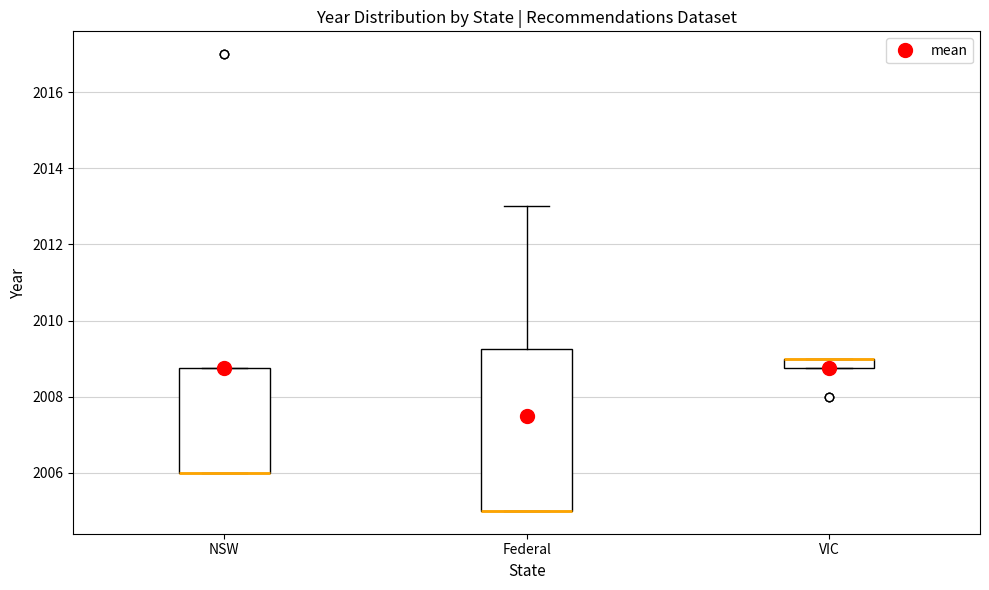

Where is the lower edge of the box for VIC on the y-axis? The values are not printed on the chart, so give them approximately, as read against the axis.

2008.8